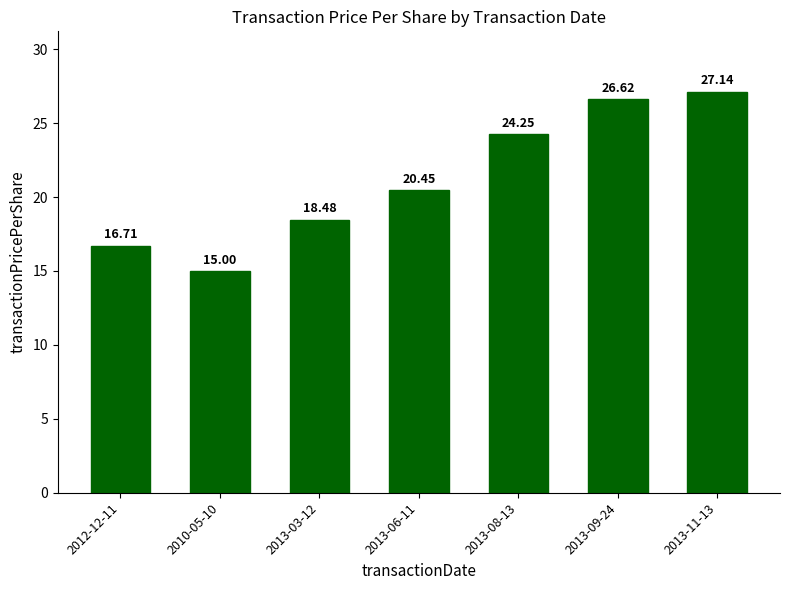

Count the number of categories in the chart.

7